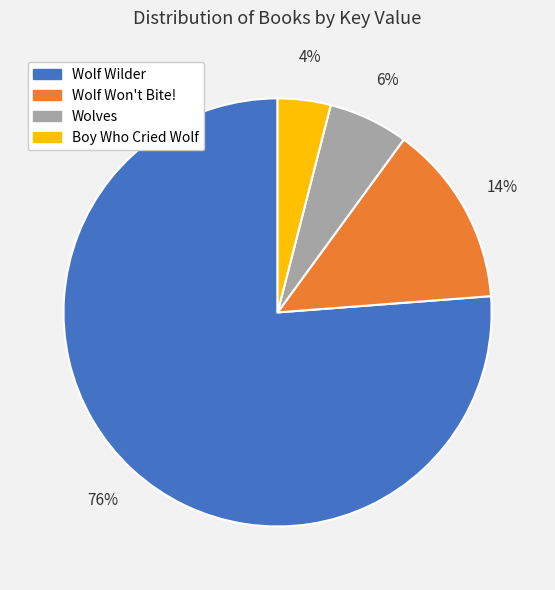

What percentage is the Wolf Wilder slice, to the nearest percent?

76%